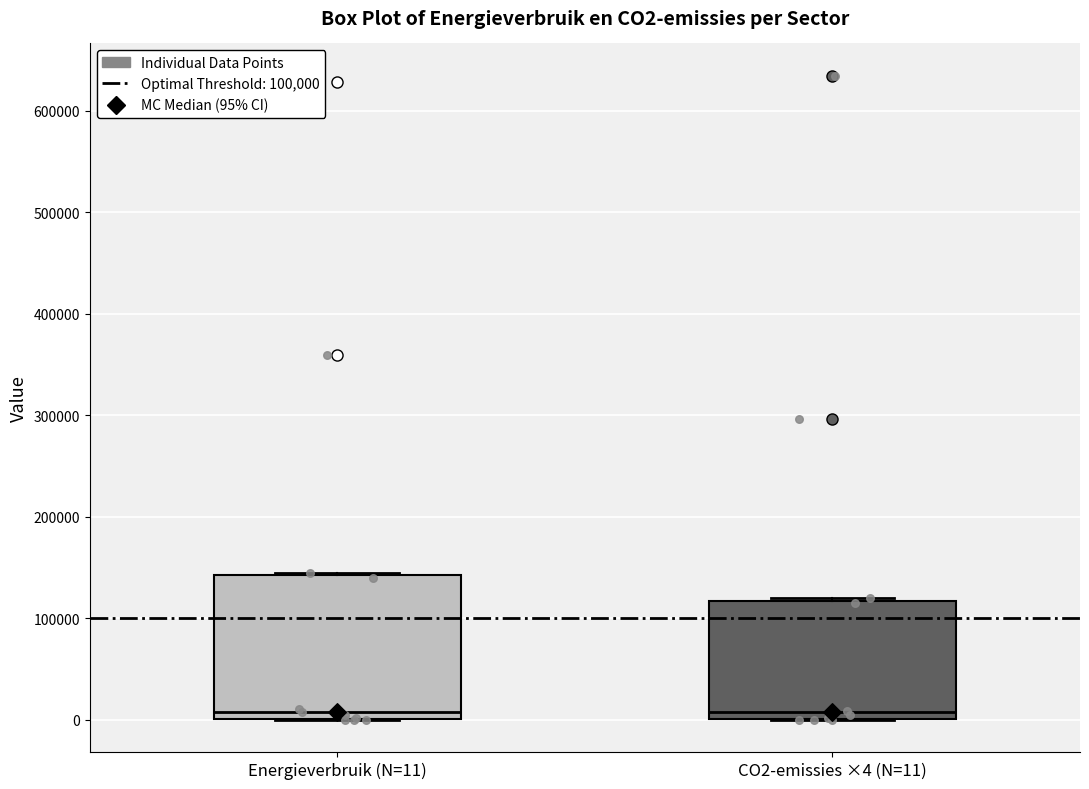

Reading left to right, transcribe this box plot: for each box, give where its median line is, the range the box spans, and where its two whiskers end, as read against the y-axis. The values are not printed on the chart, so give them approximately, as read against the axis.

Energieverbruik (N=11): median 10000, box 0 to 140000, whiskers 0 to 140000
CO2-emissies ×4 (N=11): median 10000, box 0 to 120000, whiskers 0 to 120000